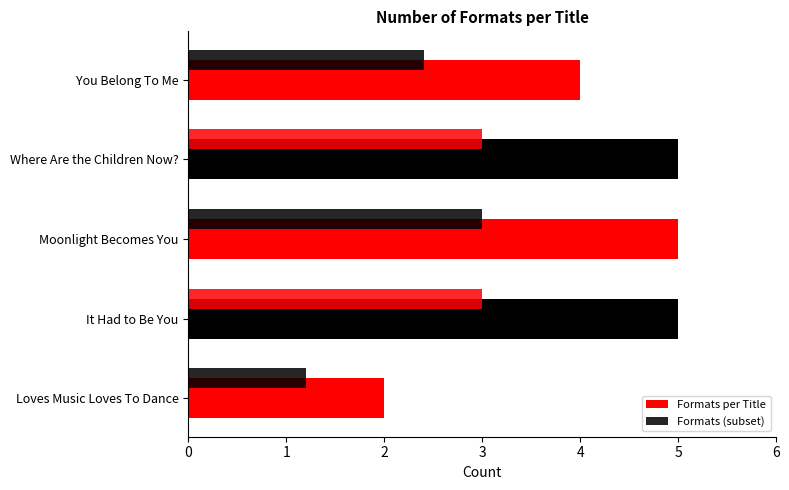

How many data points does each series have?

5